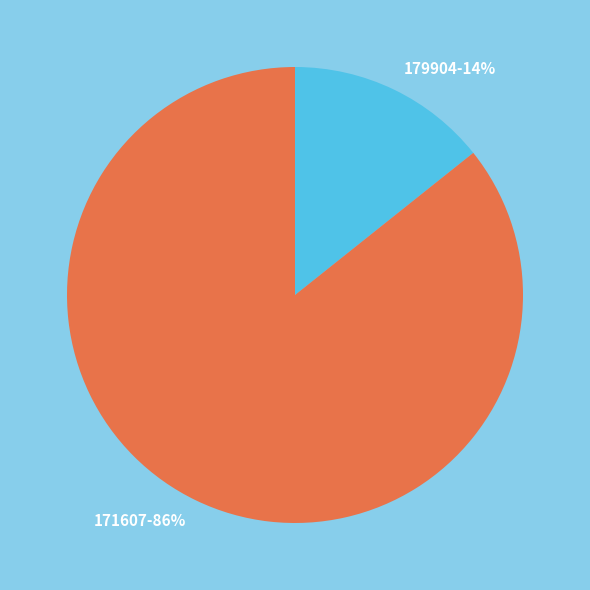

To the nearest percent, what percentage of the pie is 179904-14%?

14%